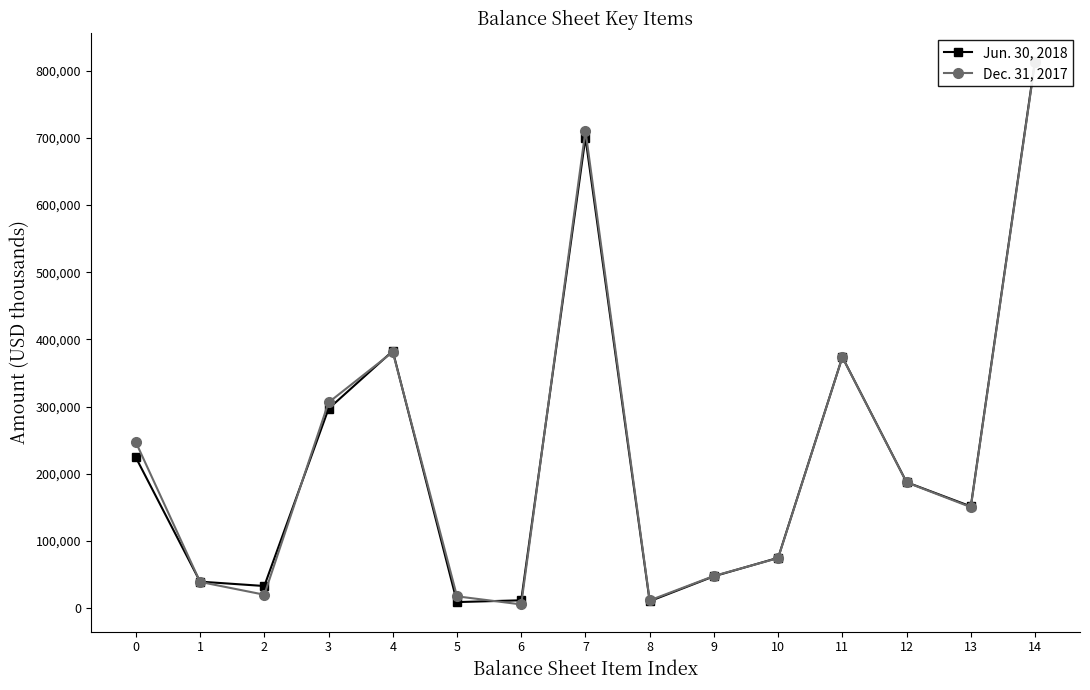

Which series has the widest spread of values?

Dec. 31, 2017